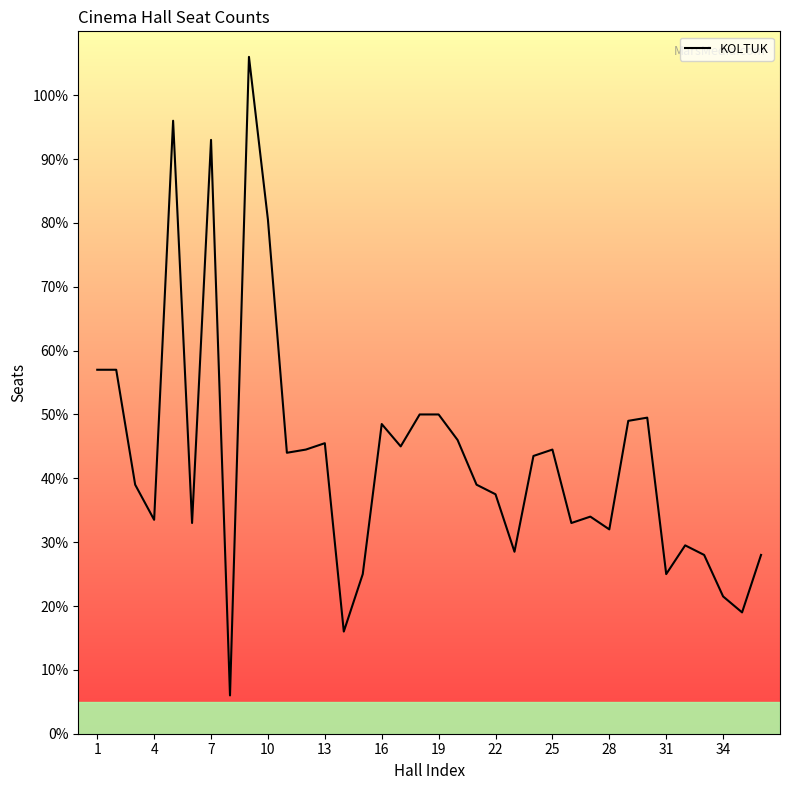

Does the chart display data point markers on the line(s)?

No